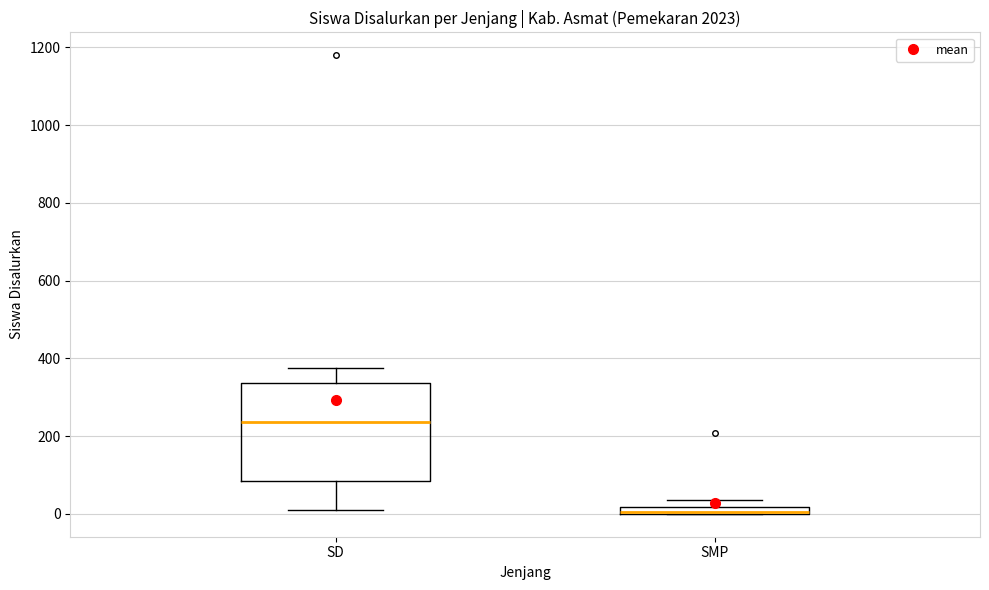

Where is the upper edge of the box for SMP on the y-axis? The values are not printed on the chart, so give them approximately, as read against the axis.

20